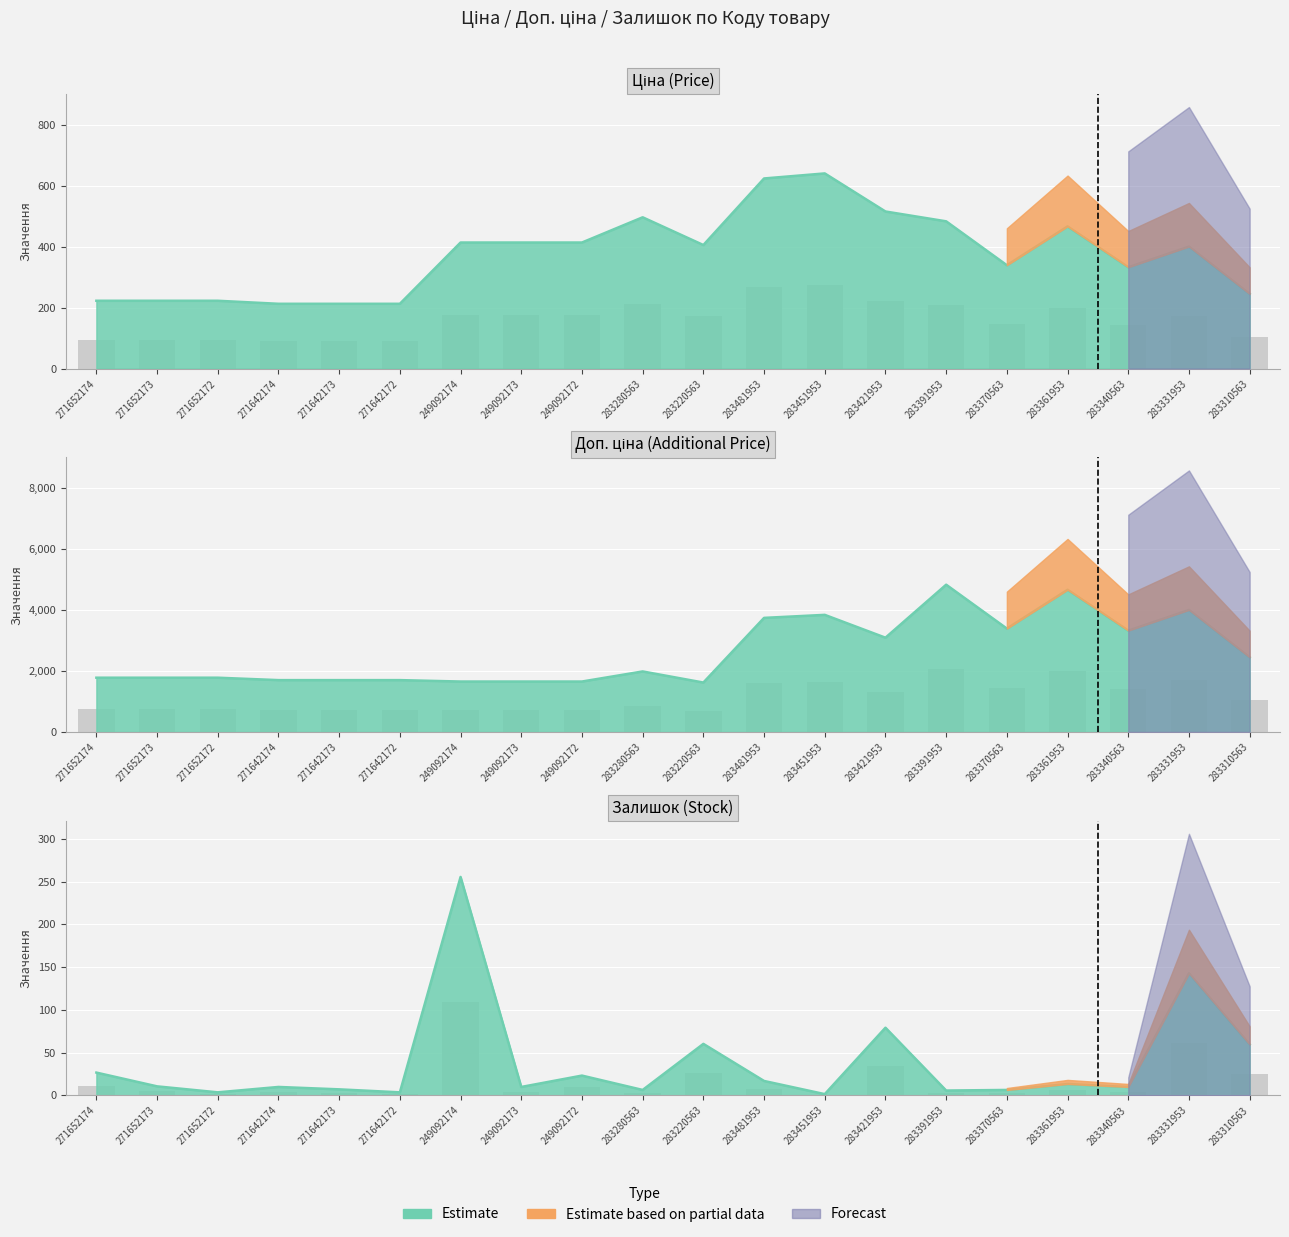

The value of Залишок at 271642172 is 0.7. True or false?

False